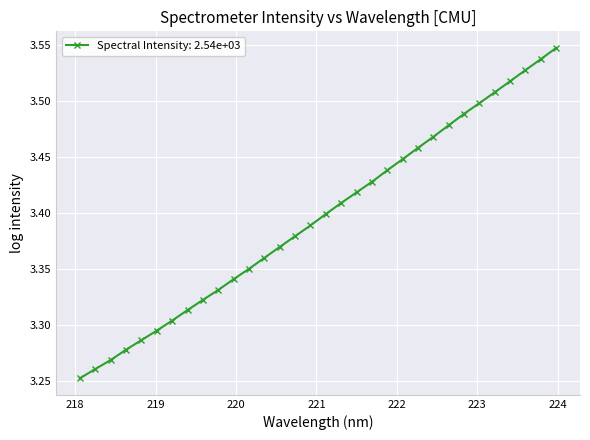

How many values are between 3 and 4?

32